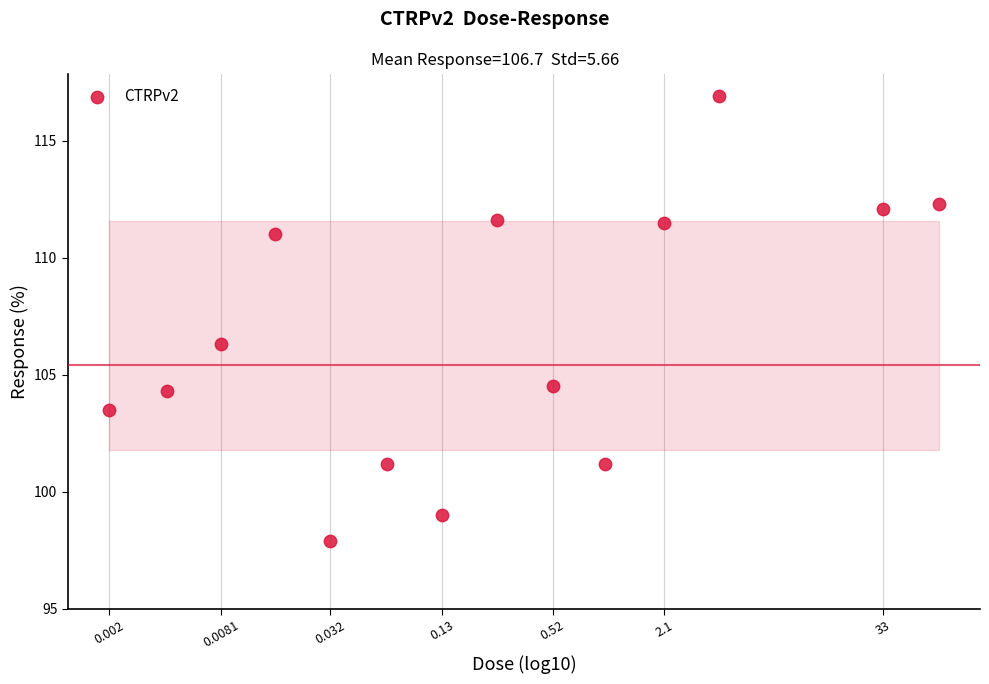

What is the range of Y values (max minus min)?

19.0